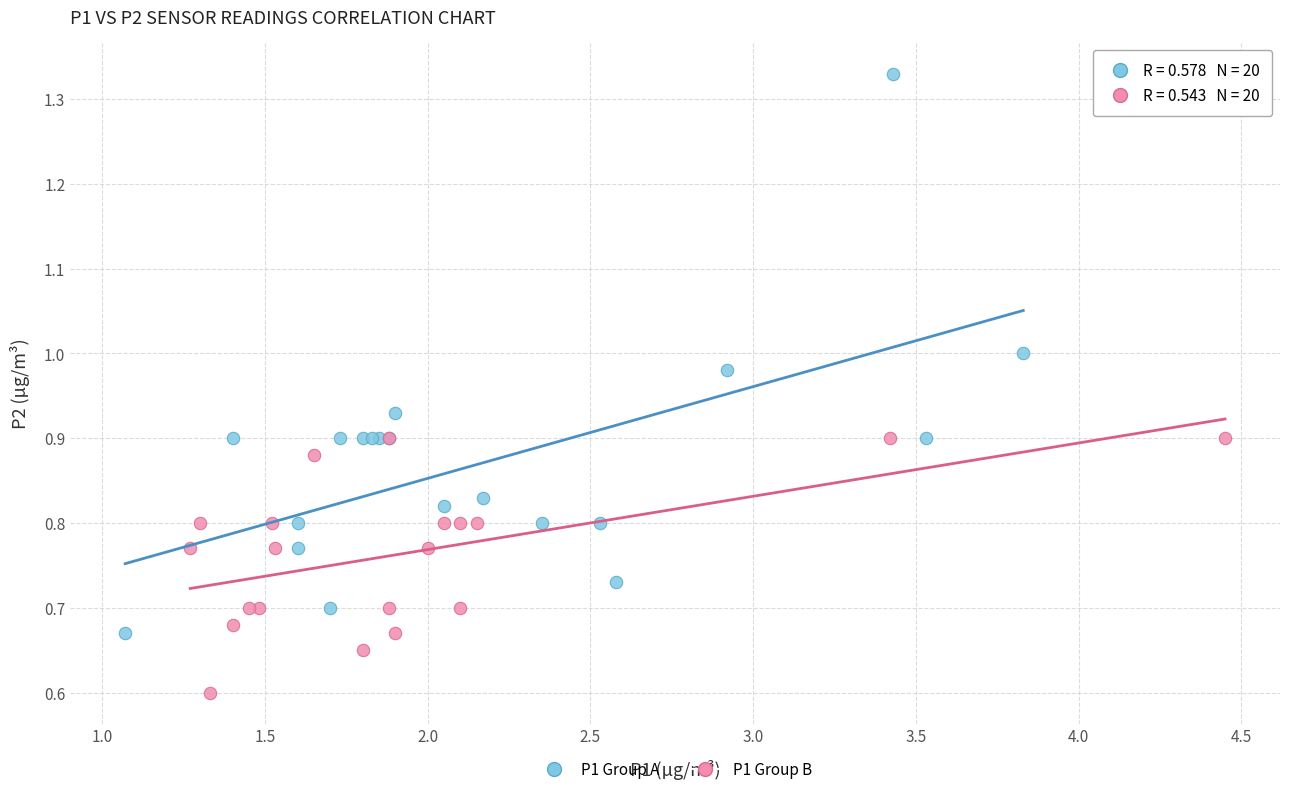

Which series contains the lowest Y value?

P1 Group B